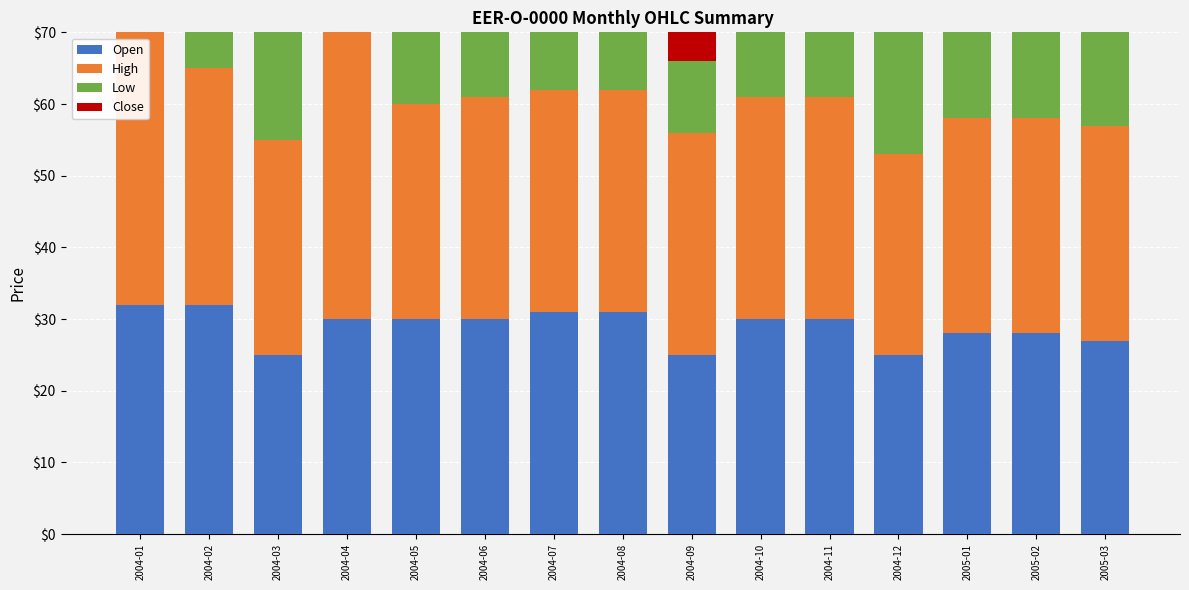

At how many categories does at least one series exceed 19?

15